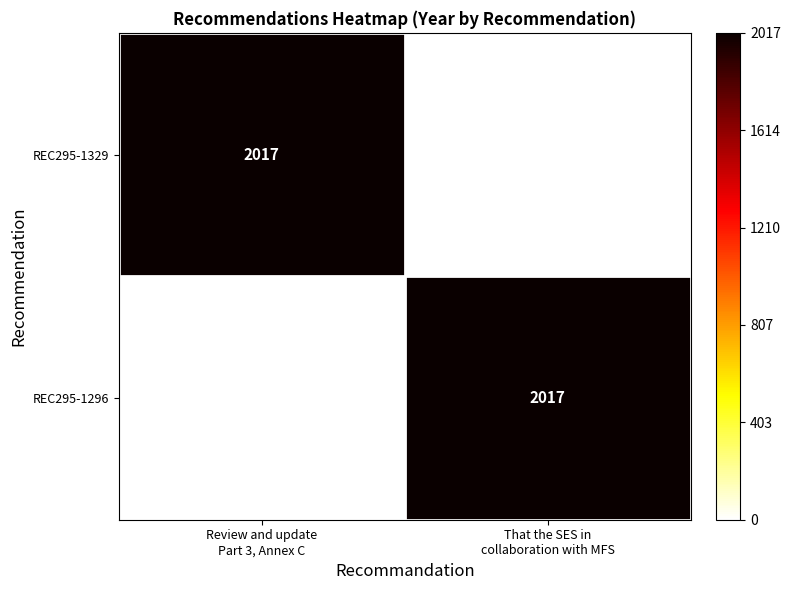

What is the sum of all REC295-1296 values?

2017